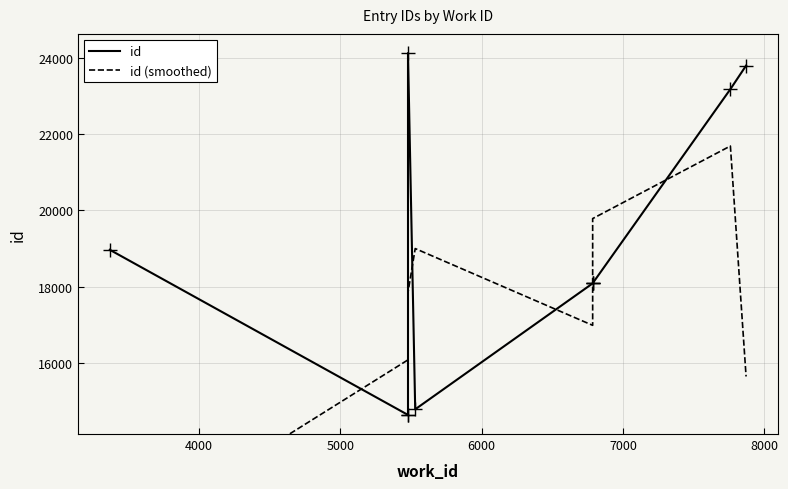

How many lines are shown in the chart?

2